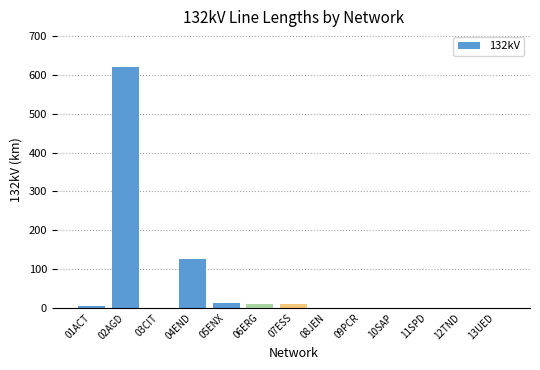

What is the sum of all values?

782.1